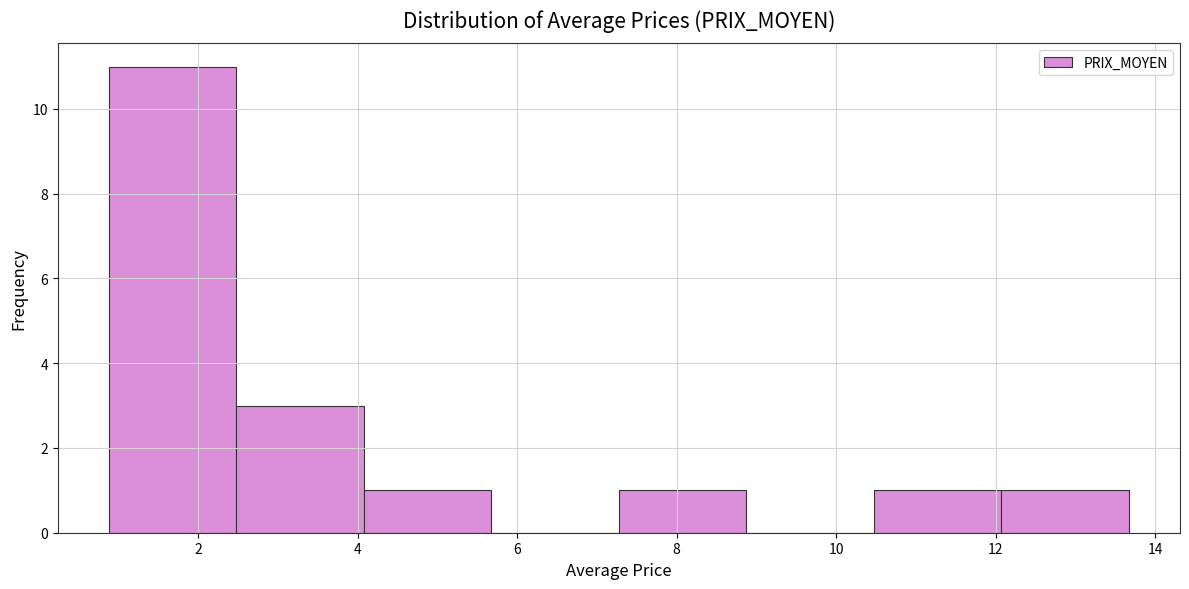

How tall is the bar that spans 0.8 to 2.4 on the x-axis? Neither the bar edges nor the heights are printed on the chart, so give them approximately, as read against the axes.

11